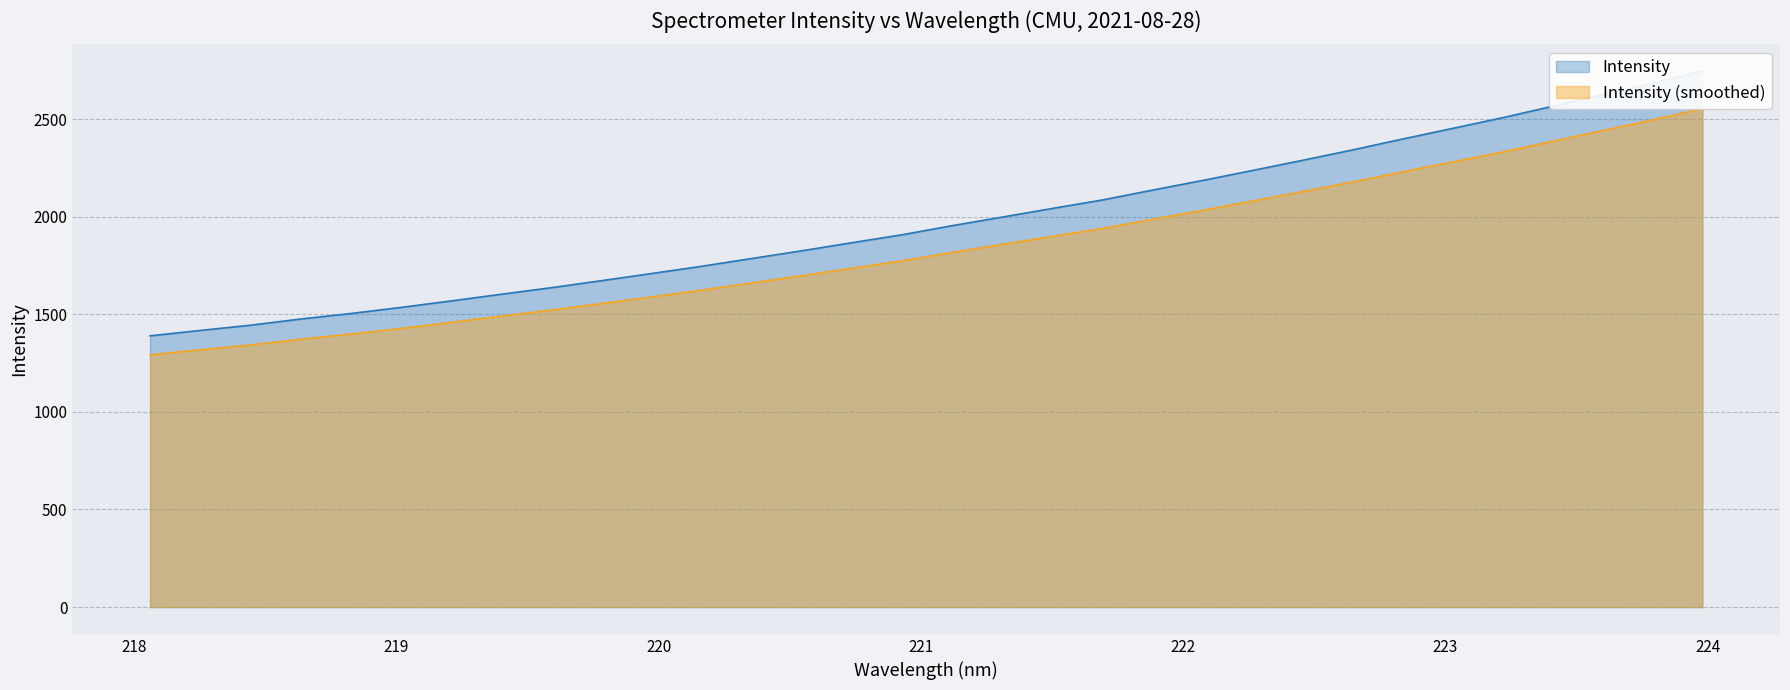

Reading left to right, extract all data points from this chart.

Intensity: 1389.4	1417.1	1443.7	1475.4	1503.6	1534.8	1568.0	1602.2	1635.8	1671.7	1708.4	1745.5	1785.3	1824.9	1866.2	1906.8	1953.4	1997.3	2041.5	2085.0	2135.4	2184.7	2236.1	2288.1	2341.3	2397.2	2451.7	2506.5	2565.1	2624.6	2683.0	2745.4
Intensity (smoothed): 1292.1	1317.9	1342.7	1372.2	1398.4	1427.4	1458.2	1490.1	1521.3	1554.7	1588.8	1623.3	1660.3	1697.1	1735.6	1773.3	1816.7	1857.5	1898.6	1939.1	1986.0	2031.8	2079.5	2128.0	2177.4	2229.4	2280.1	2331.0	2385.6	2440.9	2495.2	2553.3